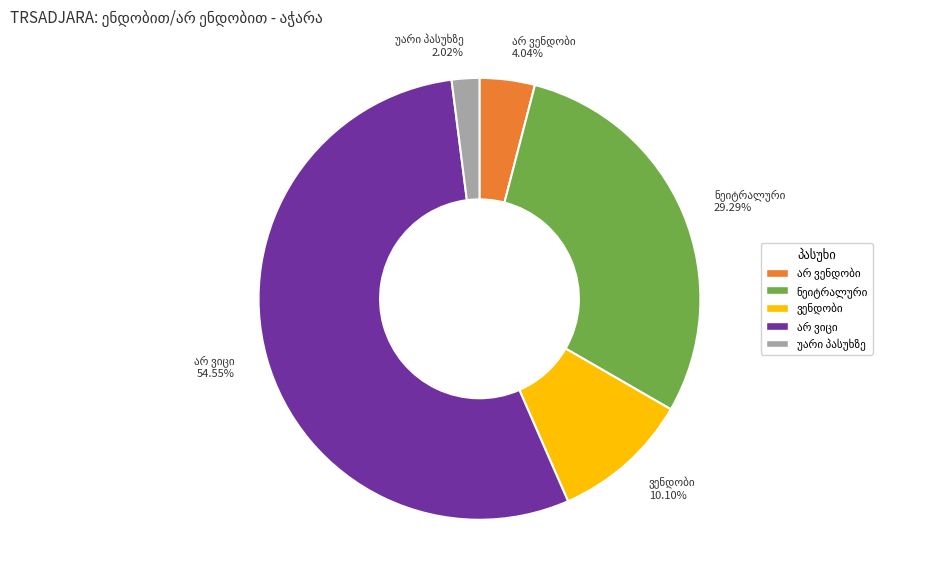

Does any single category account for the majority?

Yes